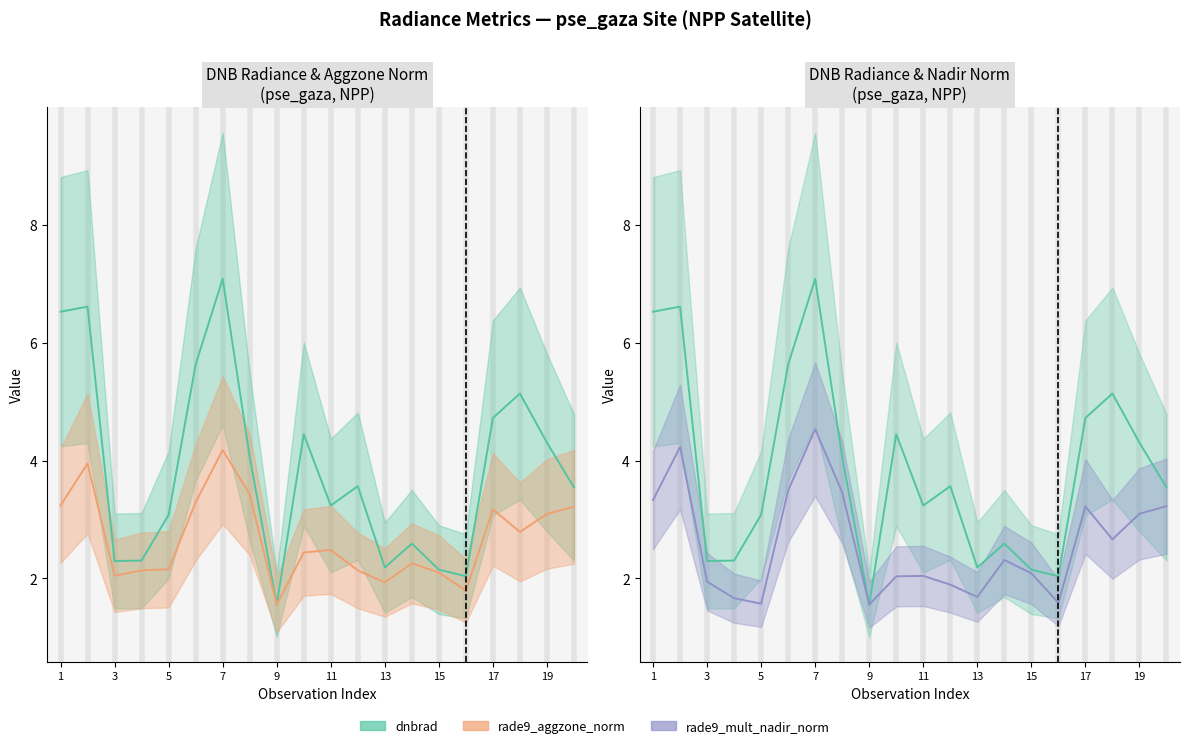

True or false: rade9_mult_nadir_norm and dnbrad intersect in this chart.

False